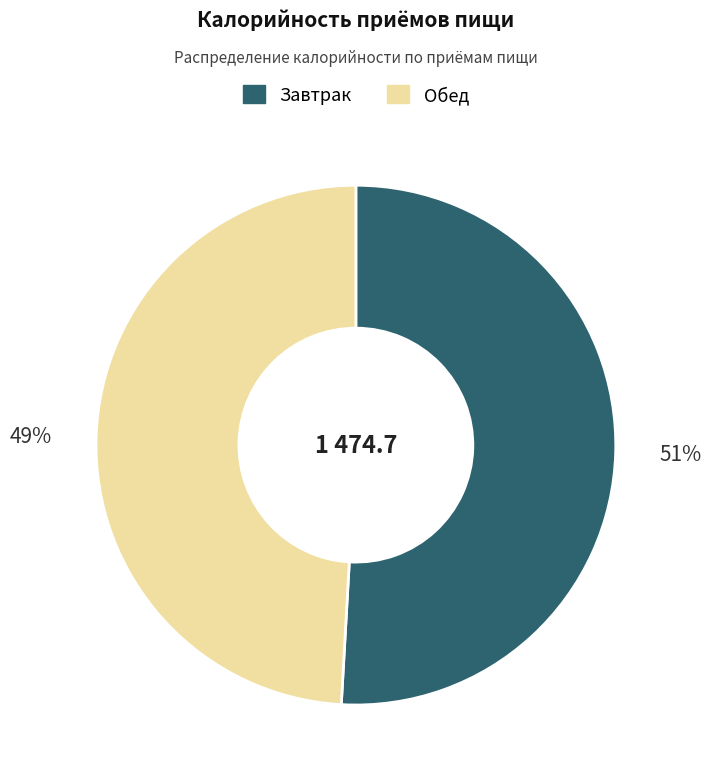

Rank the categories by value from lowest to highest.

Обед, Завтрак